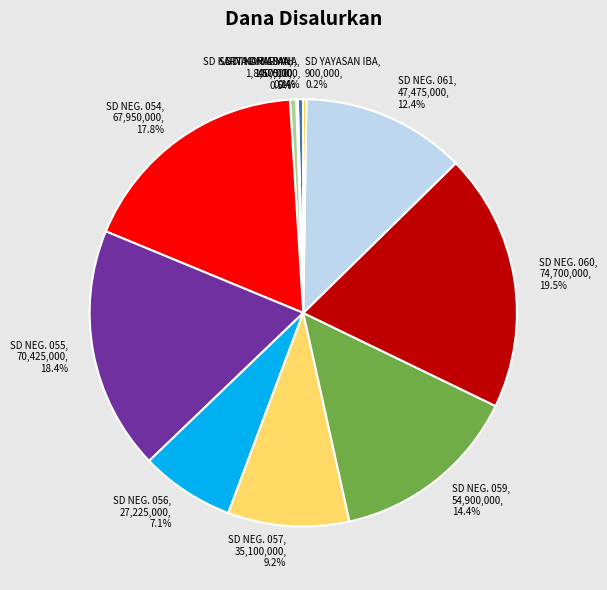

Which slice is the largest?

SD NEG. 060